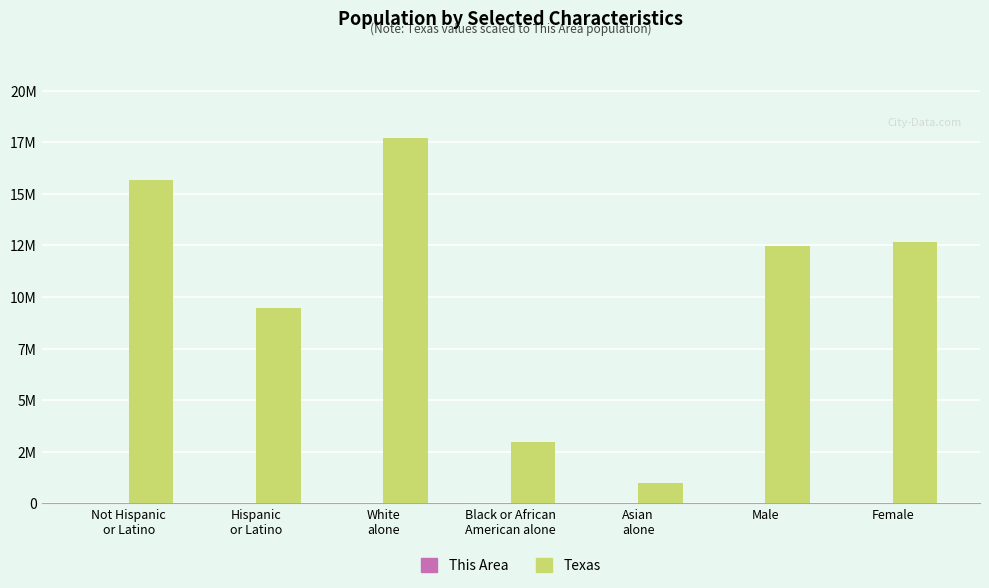

True or false: Texas has a value of 6535201 at Not Hispanic
or Latino.

False